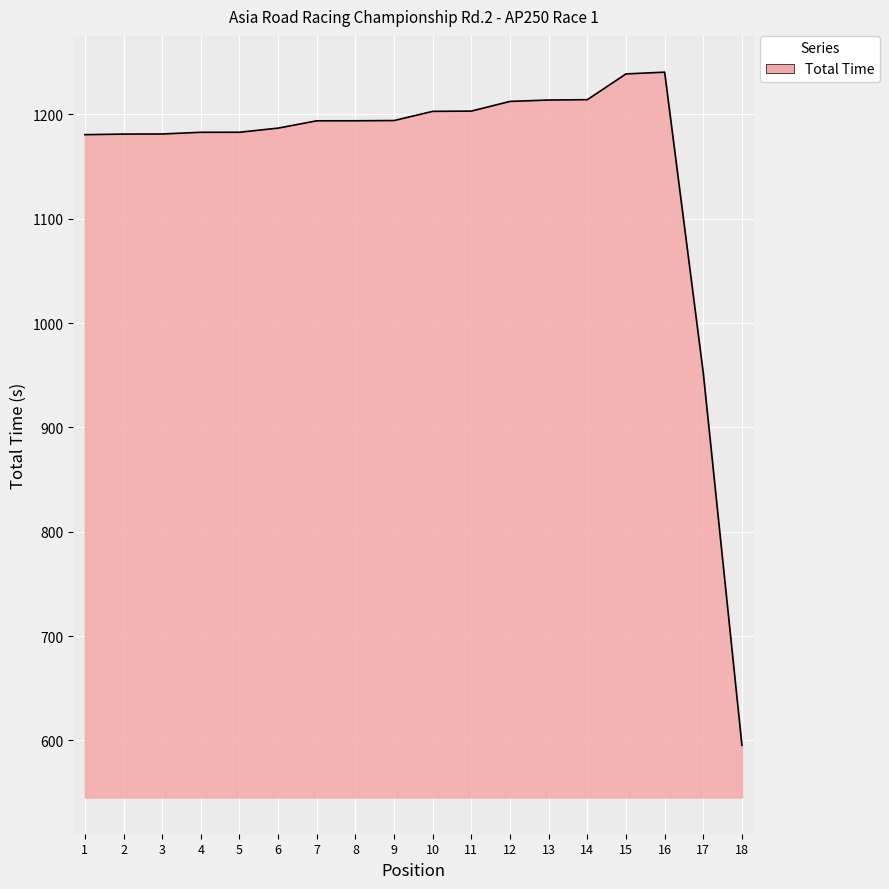

True or false: the data shows 1193.8 at 8.

True